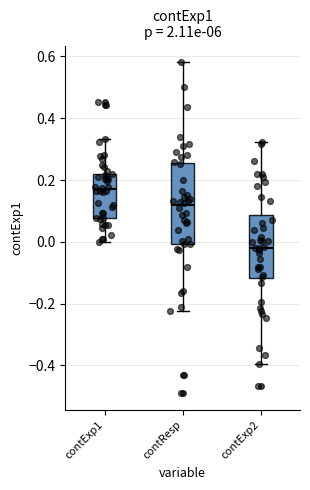

Which box has the lowest median line?

contExp2